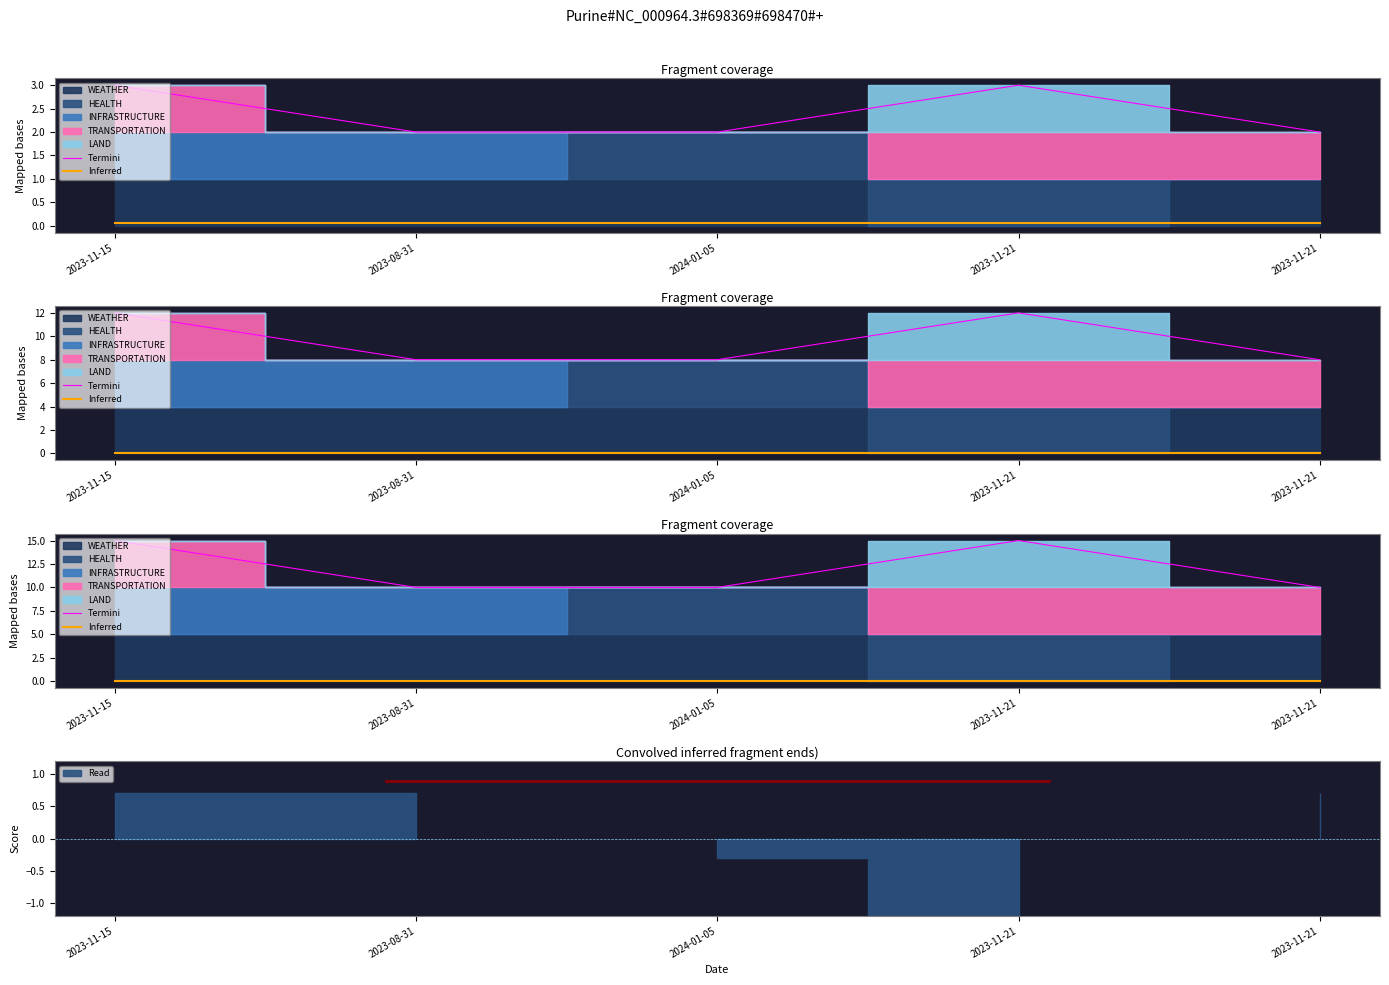

What is the value of the Inferred point at the 5th from the left?

0.1